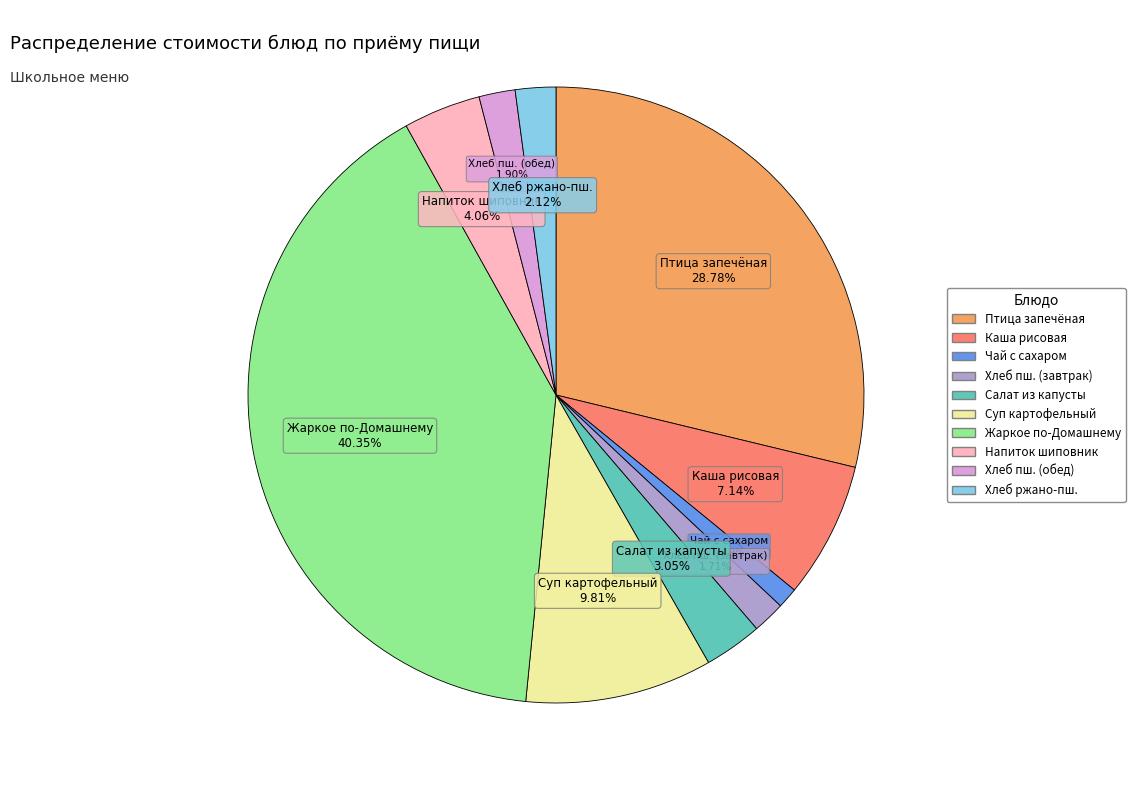

Is there any slice that represents more than half of the pie?

No